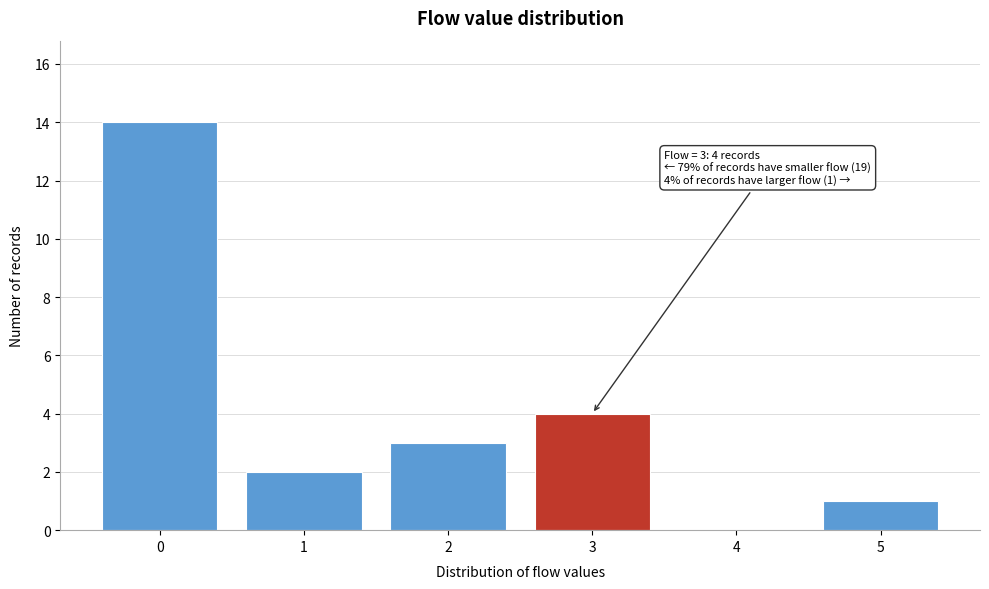

Which range on the x-axis has the tallest bar?

-0.5 to 0.5